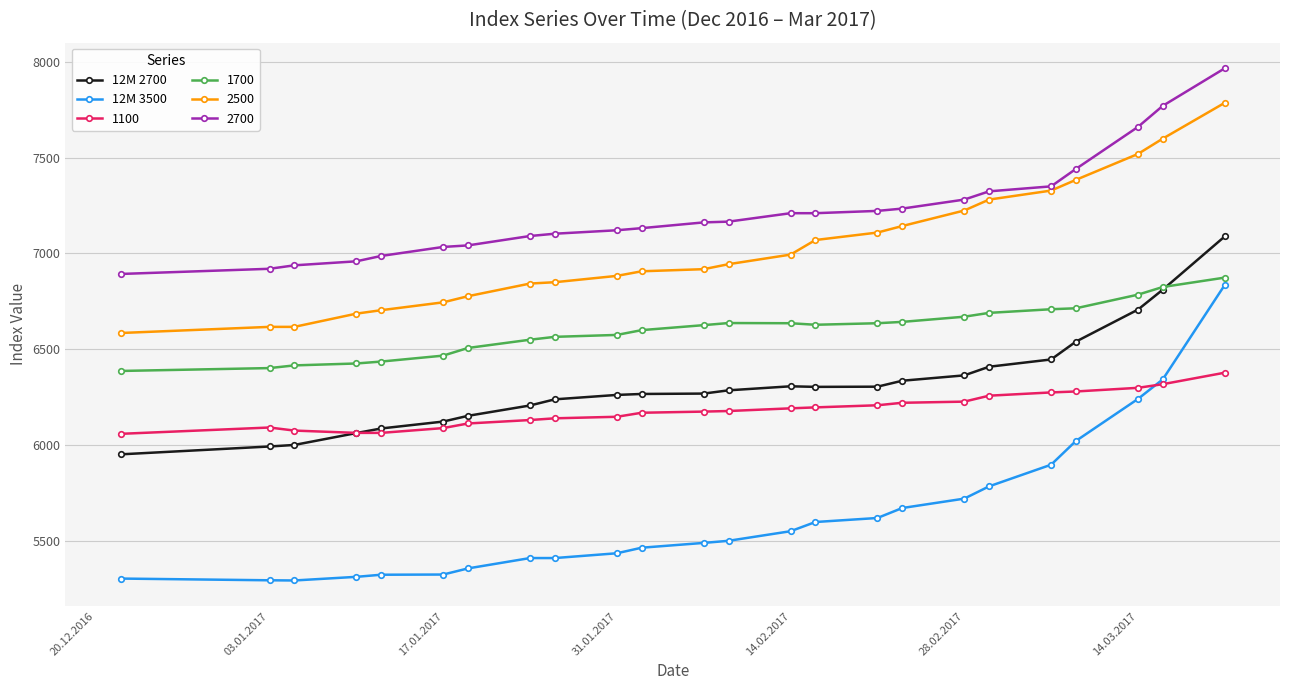

At how many categories does at least one series exceed 6426?

24